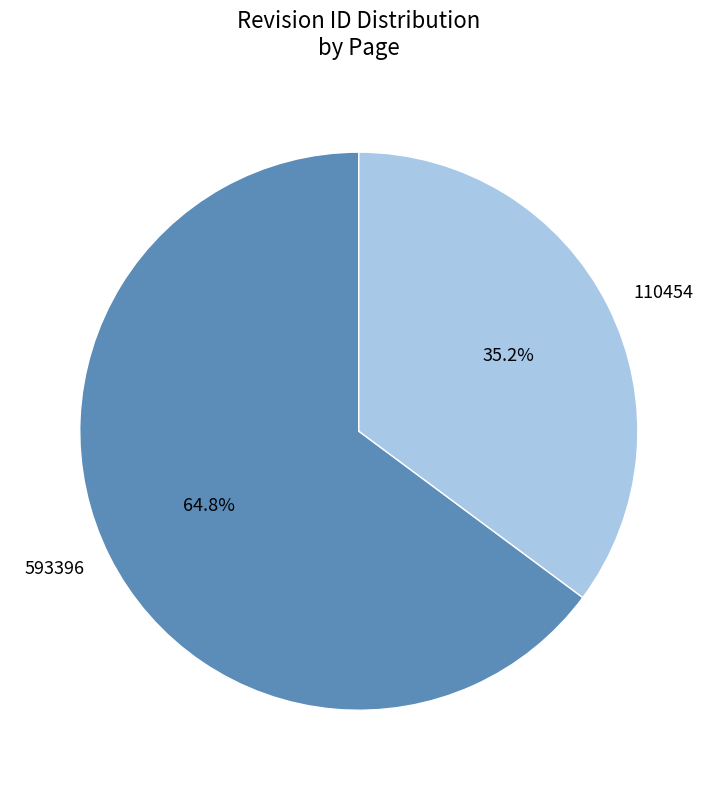

Which category has the biggest portion of the pie?

593396